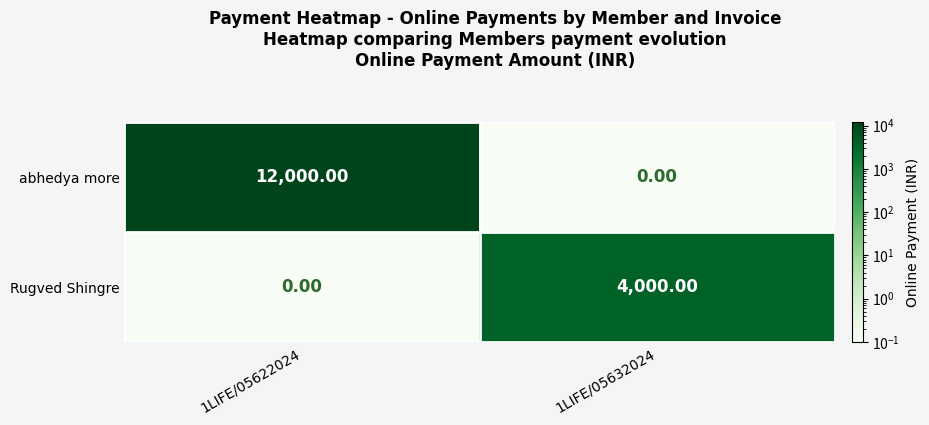

Which series has the largest range (max minus min)?

abhedya more